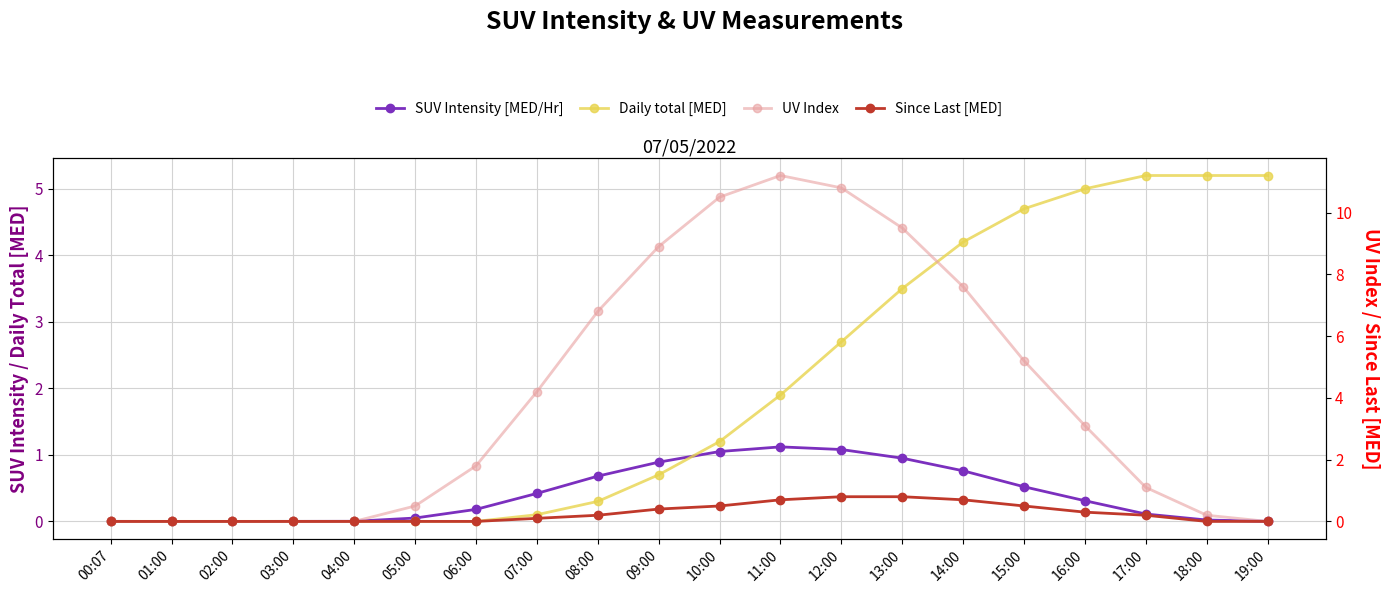

Is it true that Since Last [MED] equals 0.2 at 08:00?

True